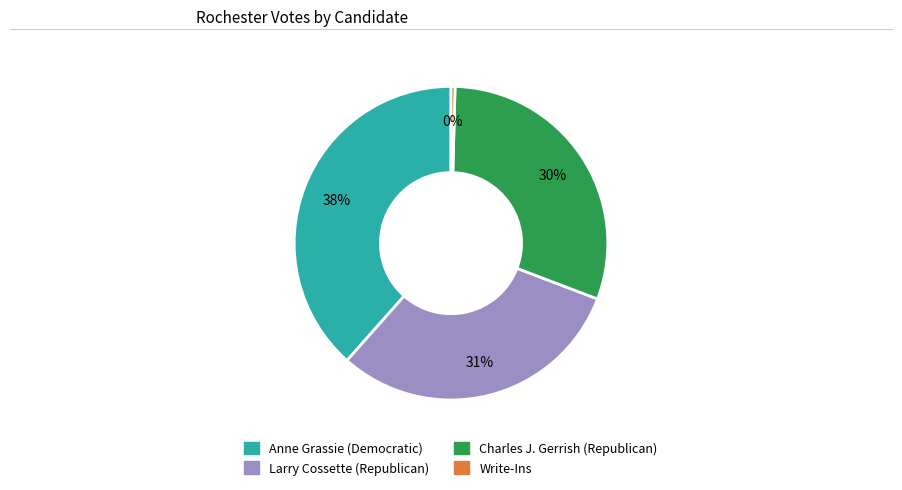

Is it true that Charles J. Gerrish (Republican) is 17% of the pie?

False